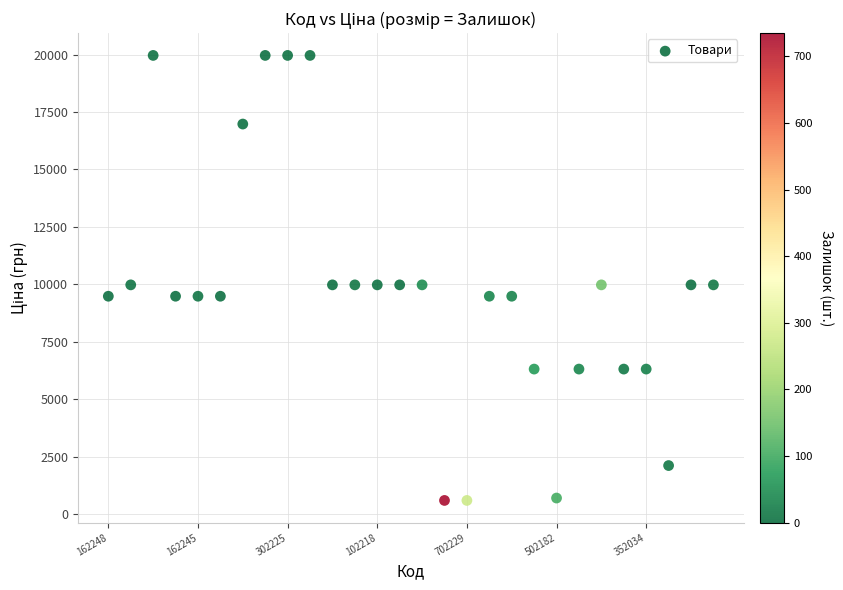

What is the range of Y values (max minus min)?

19374.3